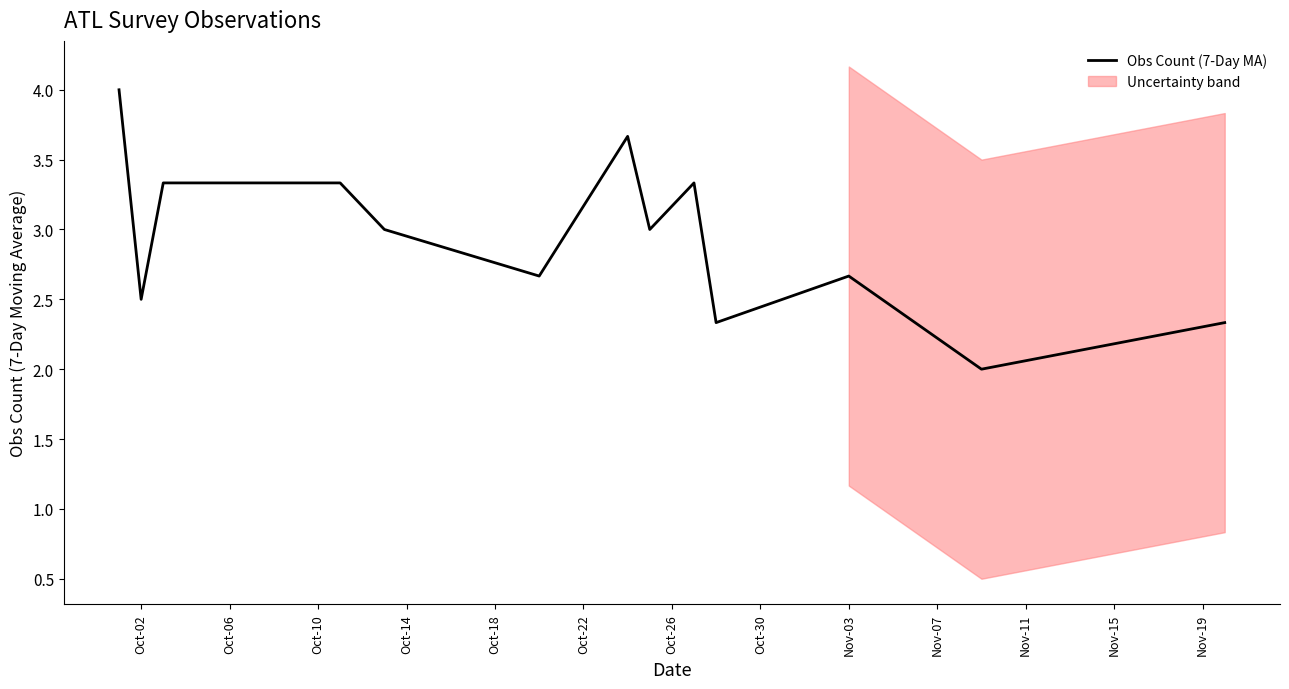

What is the difference between the maximum and minimum values?

2.0